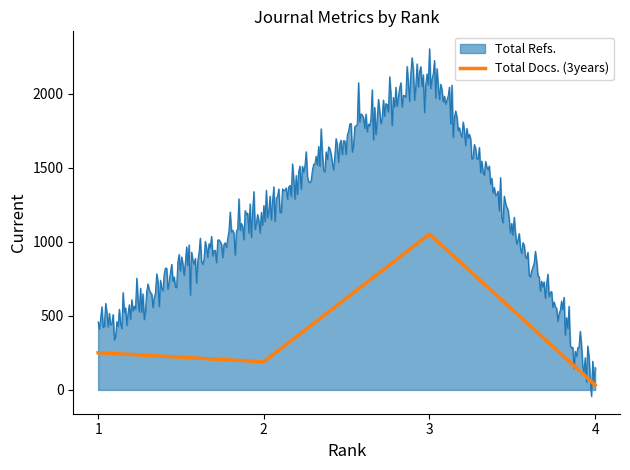

What is the sum of all Total Docs. (3years) values?

184081.0